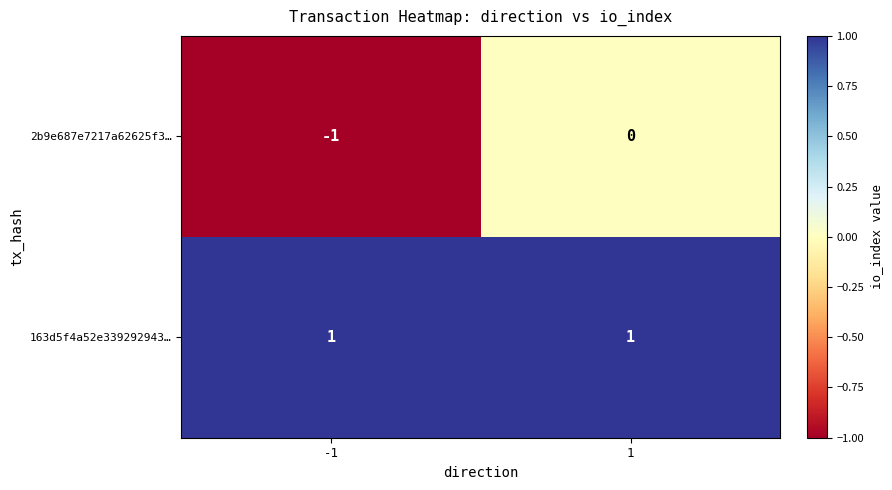

What is the total value across all series at 1?

1